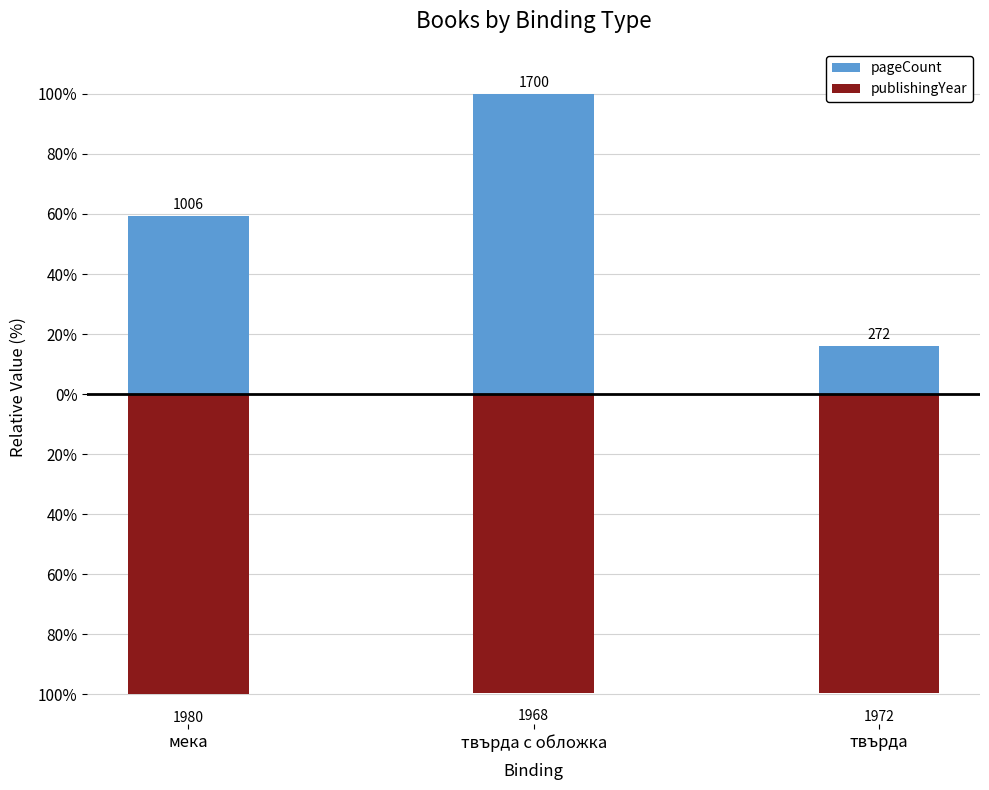

What is the difference between the maximum and minimum values in the publishingYear series?

0.6